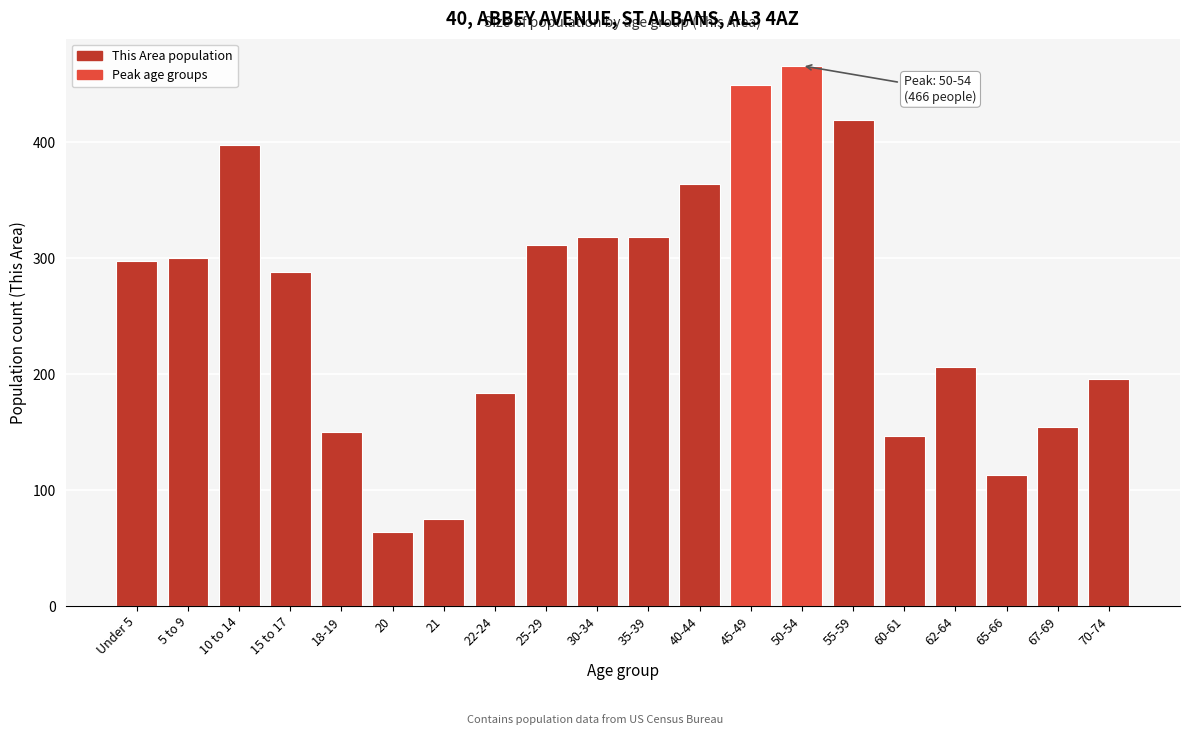

Reading left to right, list all the values displayed in this chart.

Under 5=298	5 to 9=300	10 to 14=398	15 to 17=288	18-19=150	20=64	21=75	22-24=184	25-29=311	30-34=318	35-39=318	40-44=364	45-49=449	50-54=466	55-59=419	60-61=147	62-64=206	65-66=113	67-69=154	70-74=196